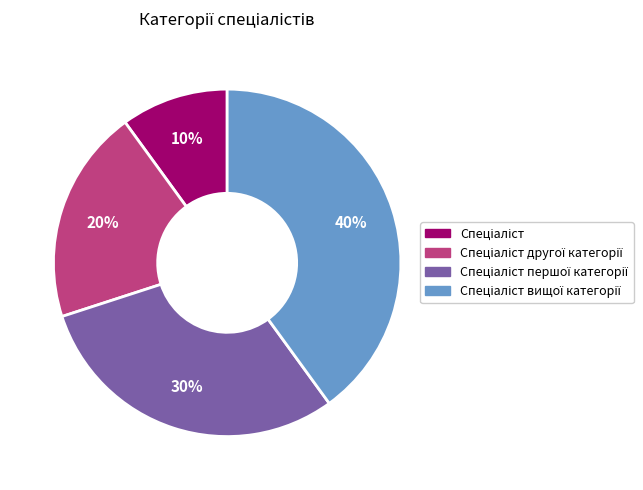

Is there a majority slice in this chart?

No